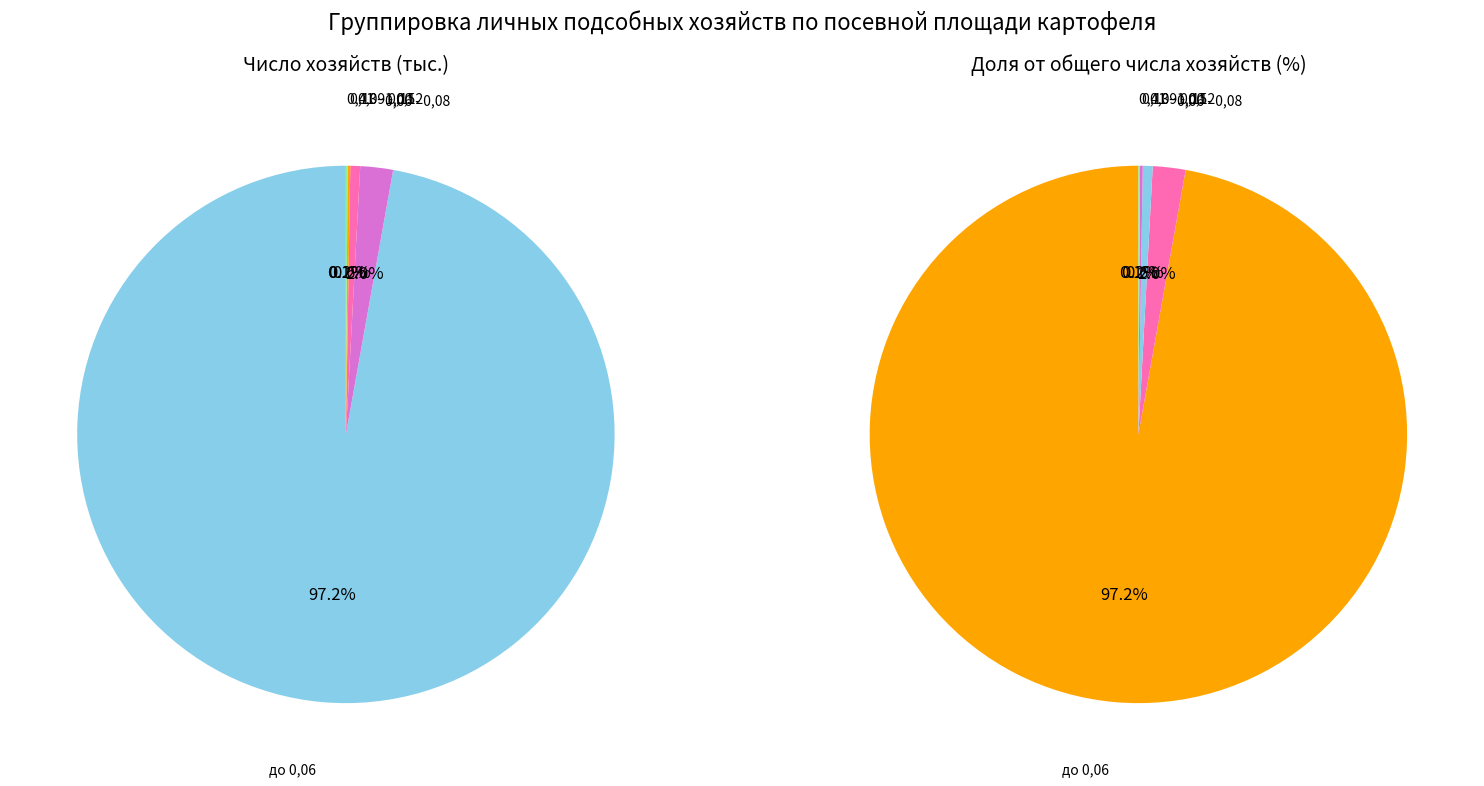

Is there any slice that represents more than half of the pie?

Yes